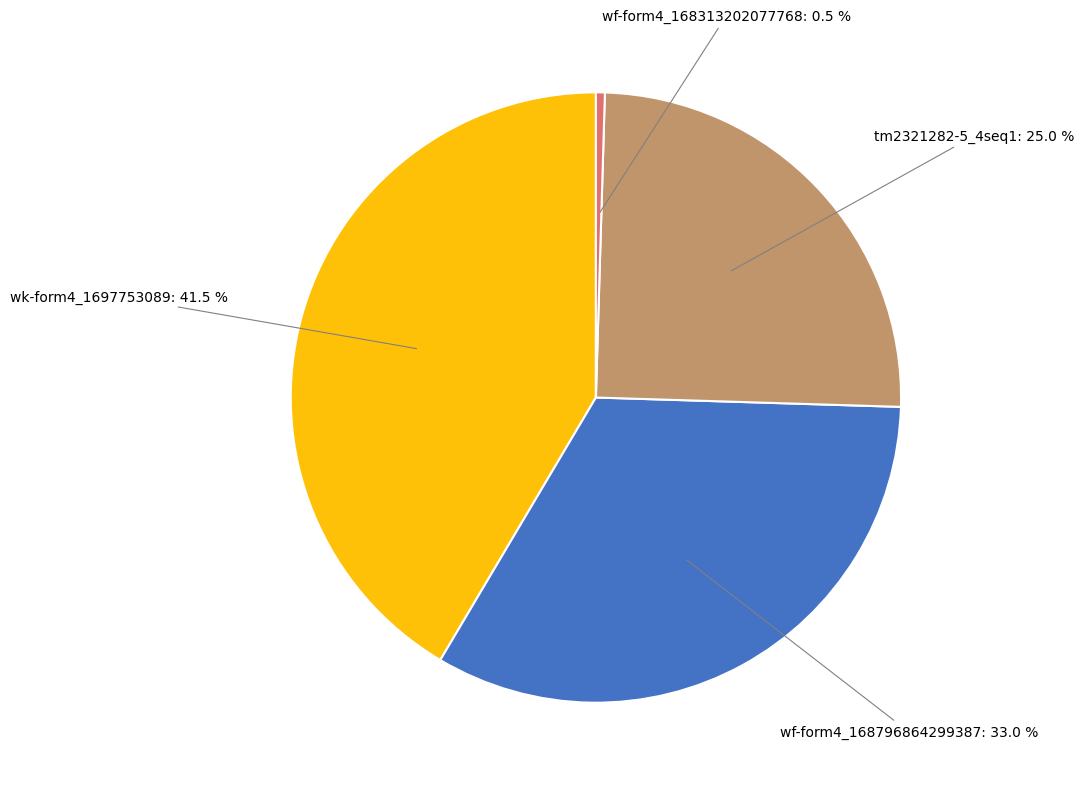

Is there any slice that represents more than half of the pie?

No